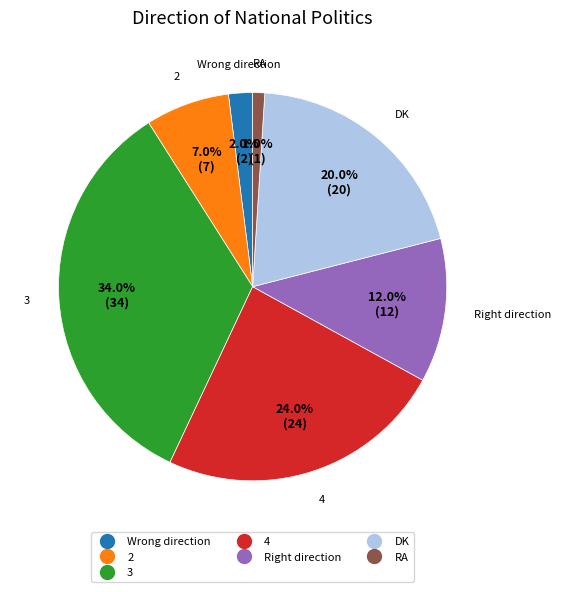

What is the largest slice in the pie chart?

3